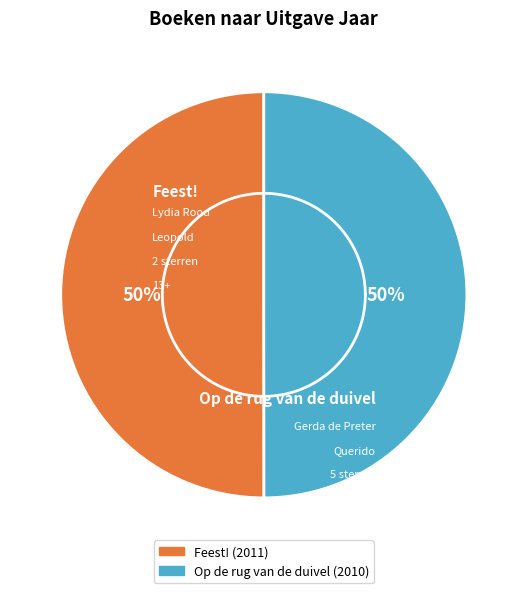

Which slice is the smallest?

Op de rug van de duivel